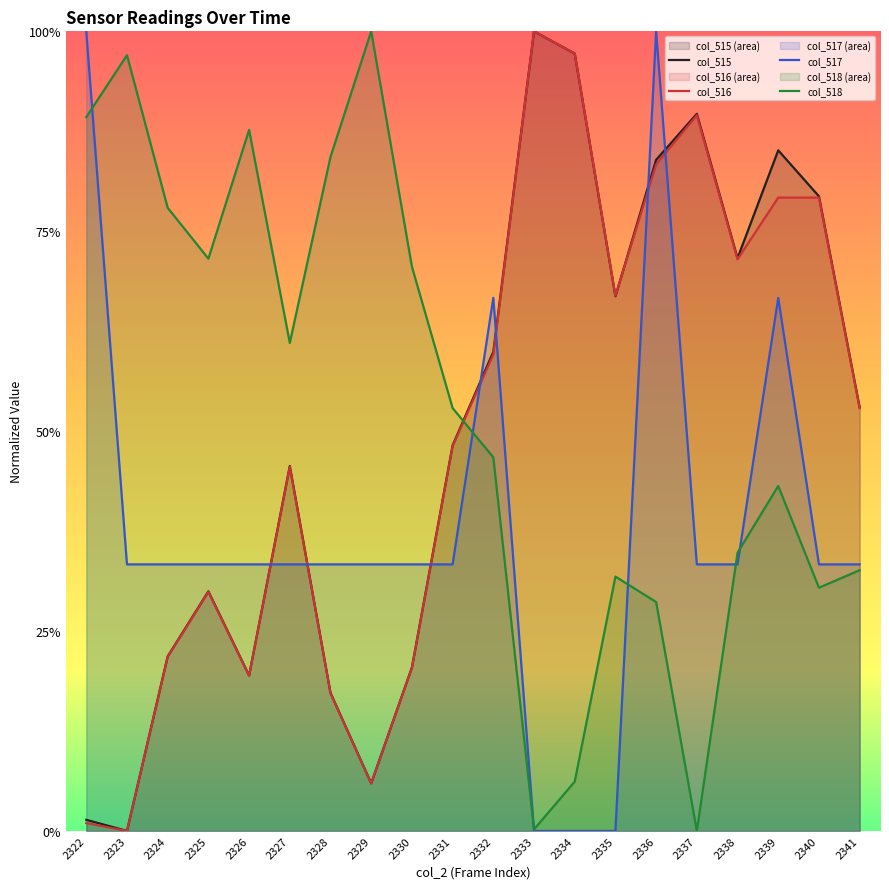

Reading left to right, what are all the values shown in this chart?

col_515: 2322=0.0	2323=0.0	2324=0.2	2325=0.3	2326=0.2	2327=0.5	2328=0.2	2329=0.1	2330=0.2	2331=0.5	2332=0.6	2333=1.0	2334=1.0	2335=0.7	2336=0.8	2337=0.9	2338=0.7	2339=0.9	2340=0.8	2341=0.5
col_516: 2322=0.0	2323=0.0	2324=0.2	2325=0.3	2326=0.2	2327=0.5	2328=0.2	2329=0.1	2330=0.2	2331=0.5	2332=0.6	2333=1.0	2334=1.0	2335=0.7	2336=0.8	2337=0.9	2338=0.7	2339=0.8	2340=0.8	2341=0.5
col_517: 2322=1.0	2323=0.3	2324=0.3	2325=0.3	2326=0.3	2327=0.3	2328=0.3	2329=0.3	2330=0.3	2331=0.3	2332=0.7	2333=0.0	2334=0.0	2335=0.0	2336=1.0	2337=0.3	2338=0.3	2339=0.7	2340=0.3	2341=0.3
col_518: 2322=0.9	2323=1.0	2324=0.8	2325=0.7	2326=0.9	2327=0.6	2328=0.8	2329=1.0	2330=0.7	2331=0.5	2332=0.5	2333=0.0	2334=0.1	2335=0.3	2336=0.3	2337=0.0	2338=0.3	2339=0.4	2340=0.3	2341=0.3